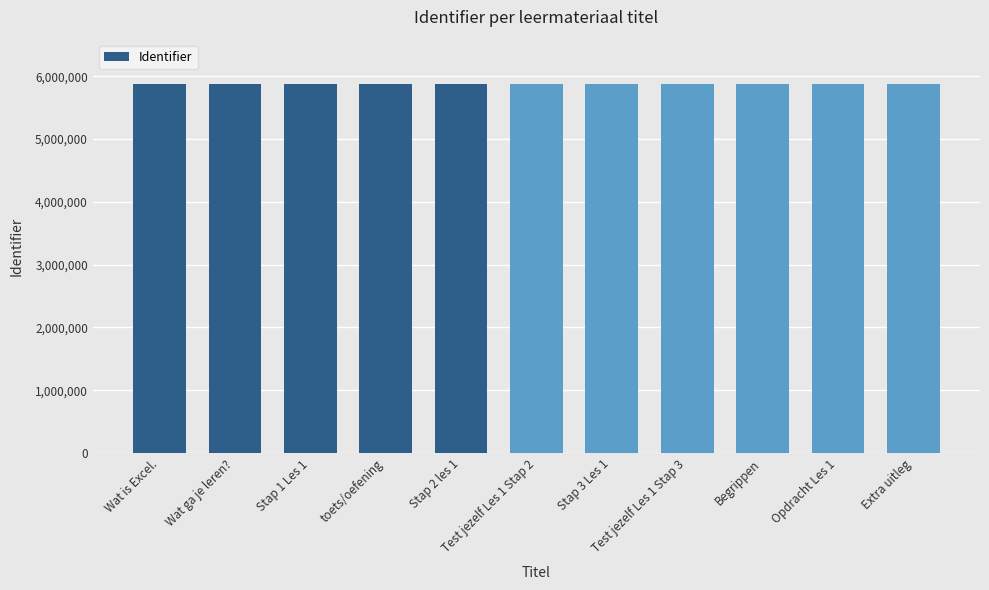

What is the value of the 11th bar from the left?

5877054